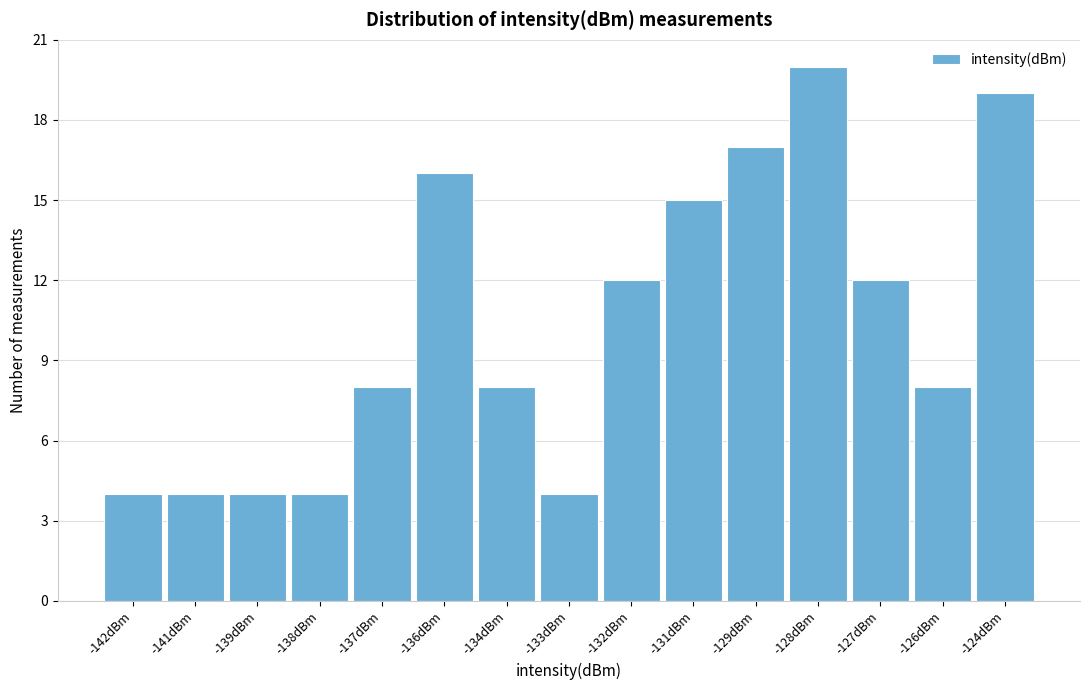

Reading left to right, list all the values displayed in this chart.

4	4	4	4	8	16	8	4	12	15	17	20	12	8	19